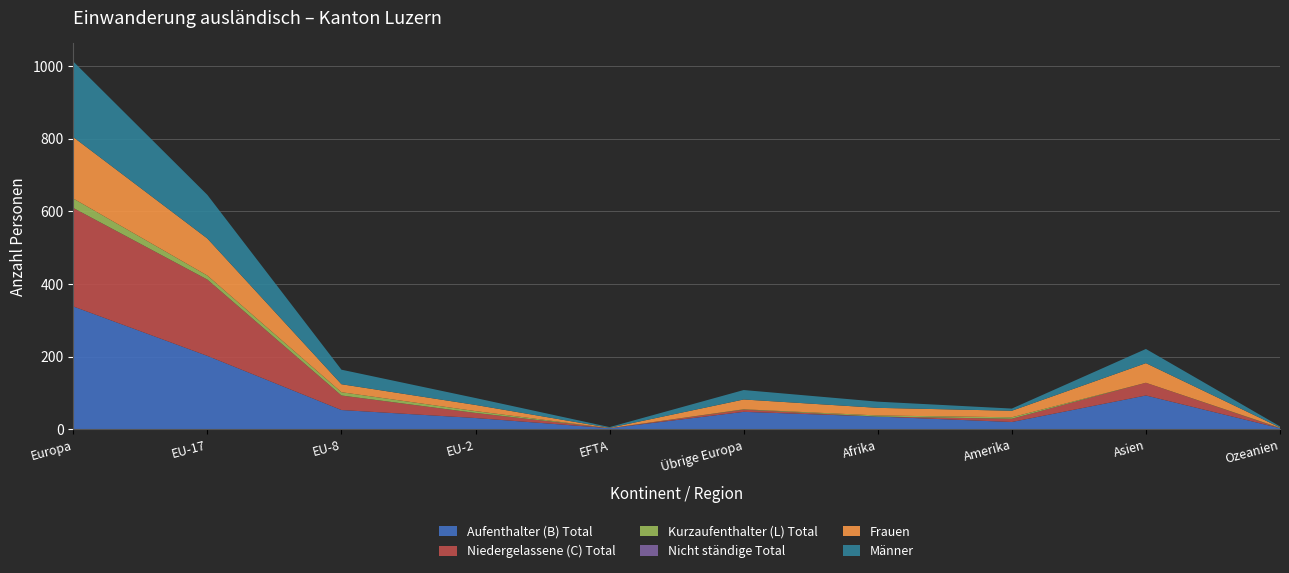

Reading left to right, what are all the values shown in this chart?

Aufenthalter (B) Total: 338	202	53	31	3	48	35	20	93	3
Niedergelassene (C) Total: 271	210	40	14	0	6	0	9	35	0
Kurzaufenthalter (L) Total: 26	11	9	5	0	1	3	4	0	1
Nicht ständige Total: 0	0	0	0	0	0	0	0	0	0
Frauen: 169	102	22	17	1	27	21	18	54	1
Männer: 208	120	40	19	2	26	17	6	39	3